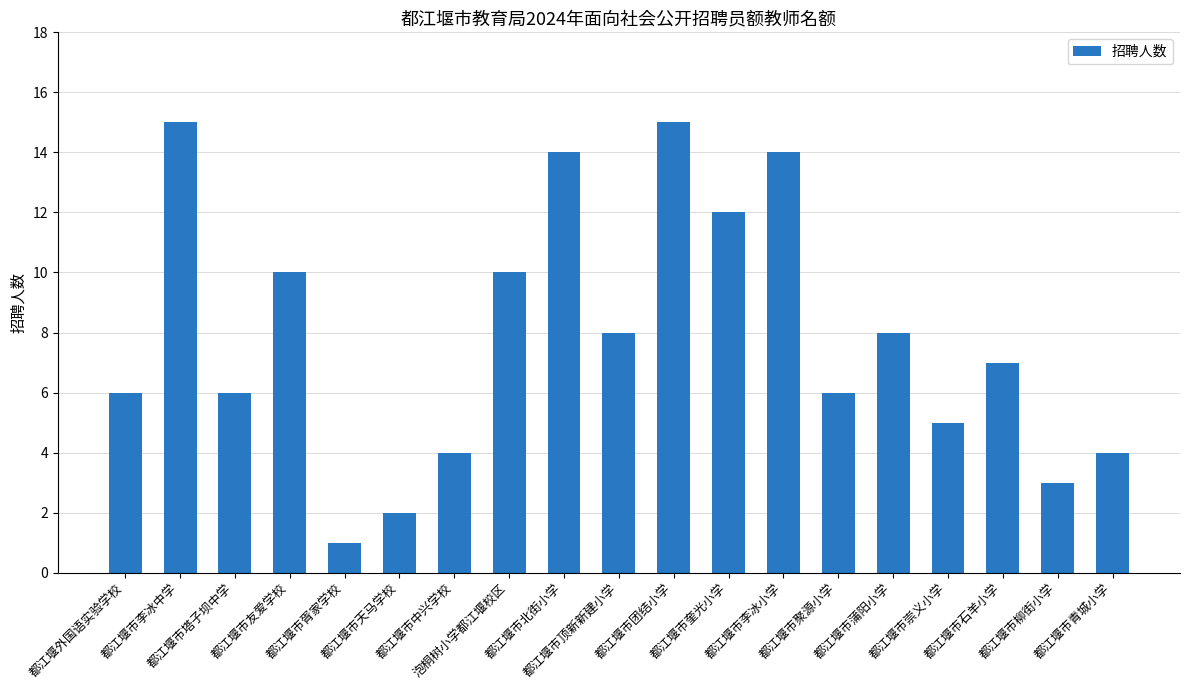

The chart shows a value of 8 at 都江堰市蒲阳小学. True or false?

True